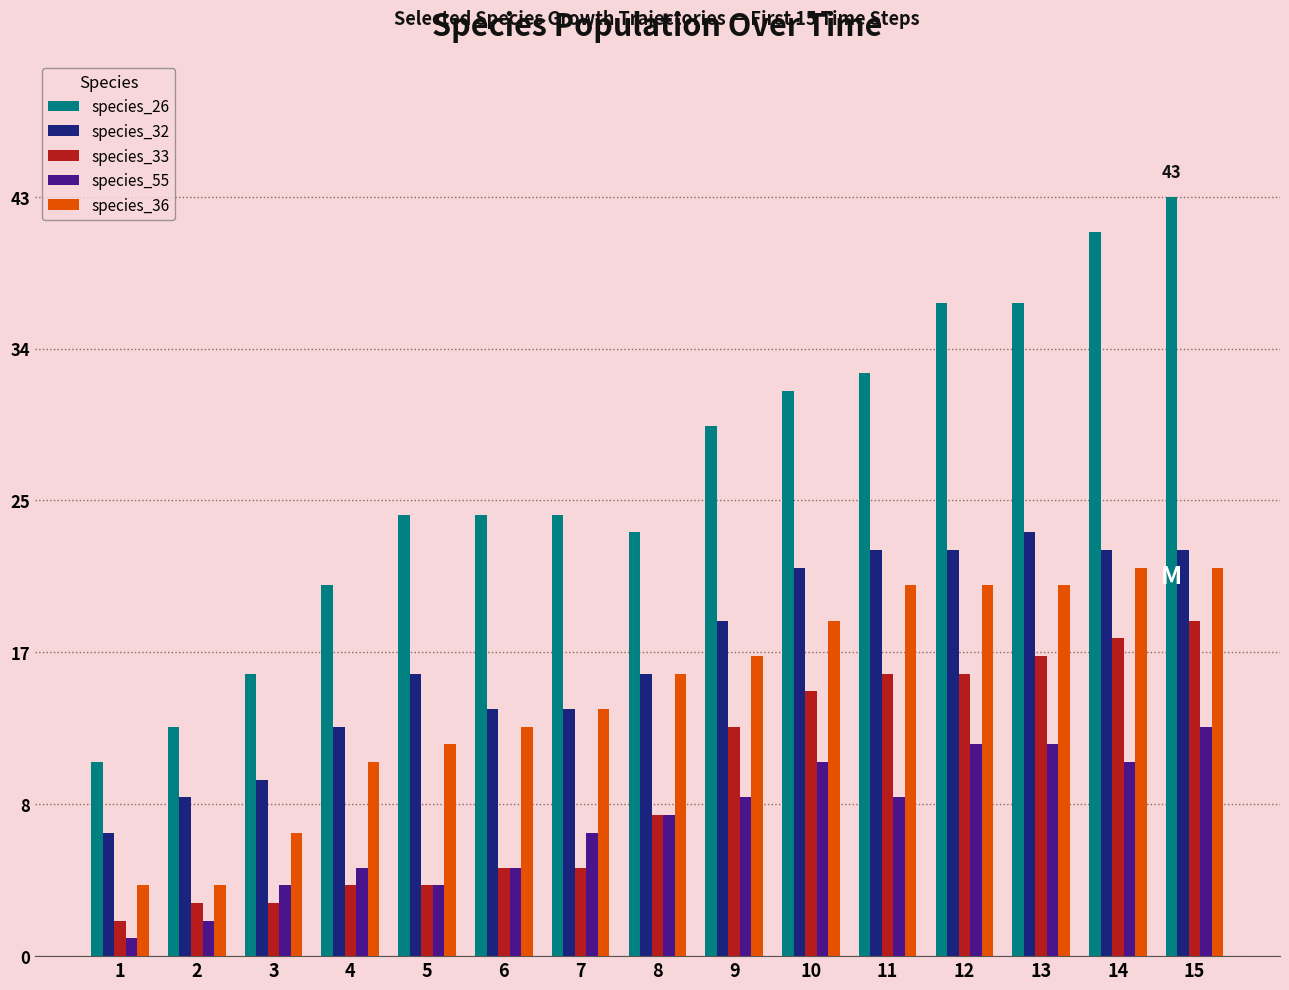

What is the value of the species_32 bar at the 13th from the left?

24